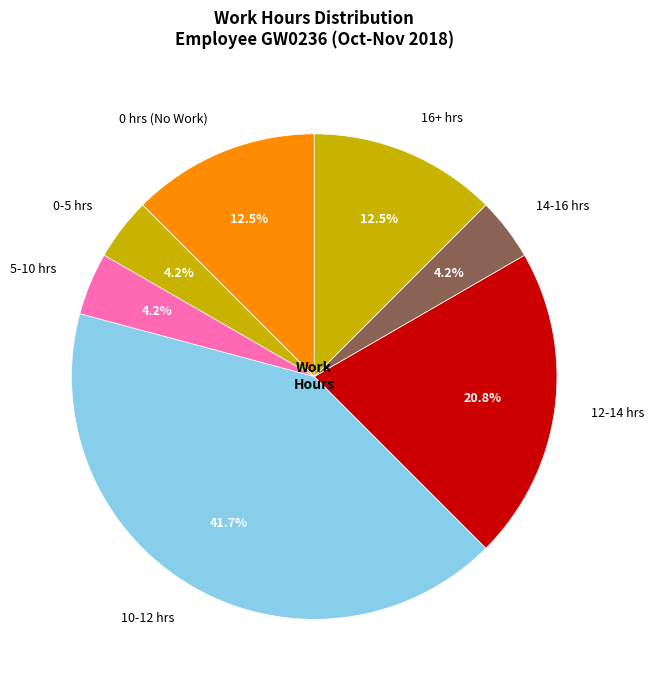

What portion of the pie excludes 12-14 hrs?

79.2%